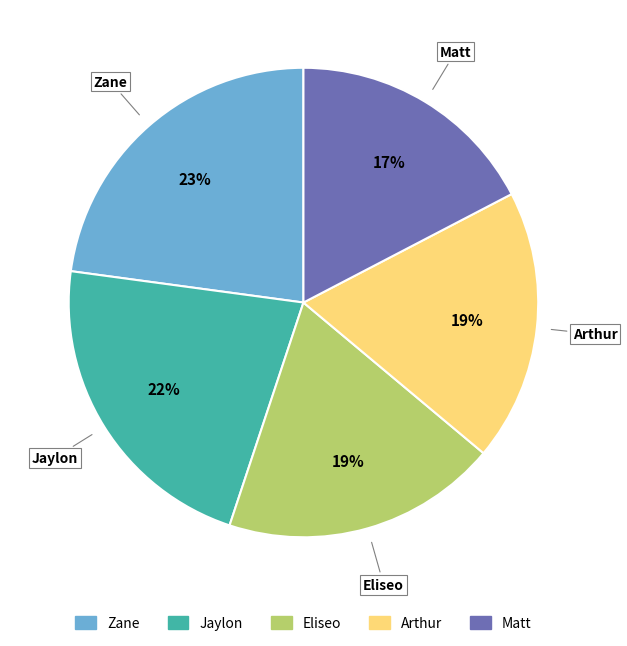

Is there any slice that represents more than half of the pie?

No